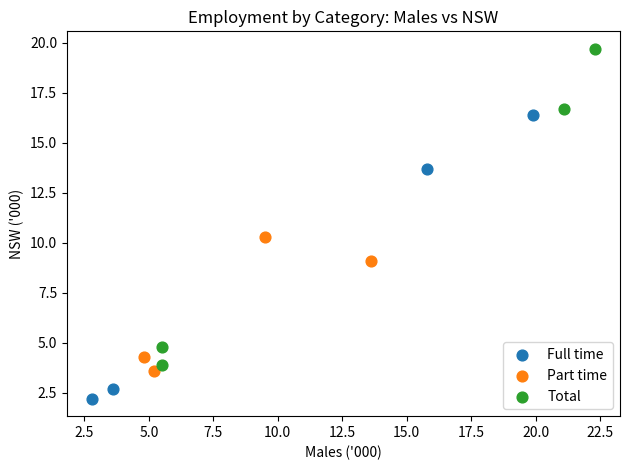

Which series has the widest spread of Y values?

Total